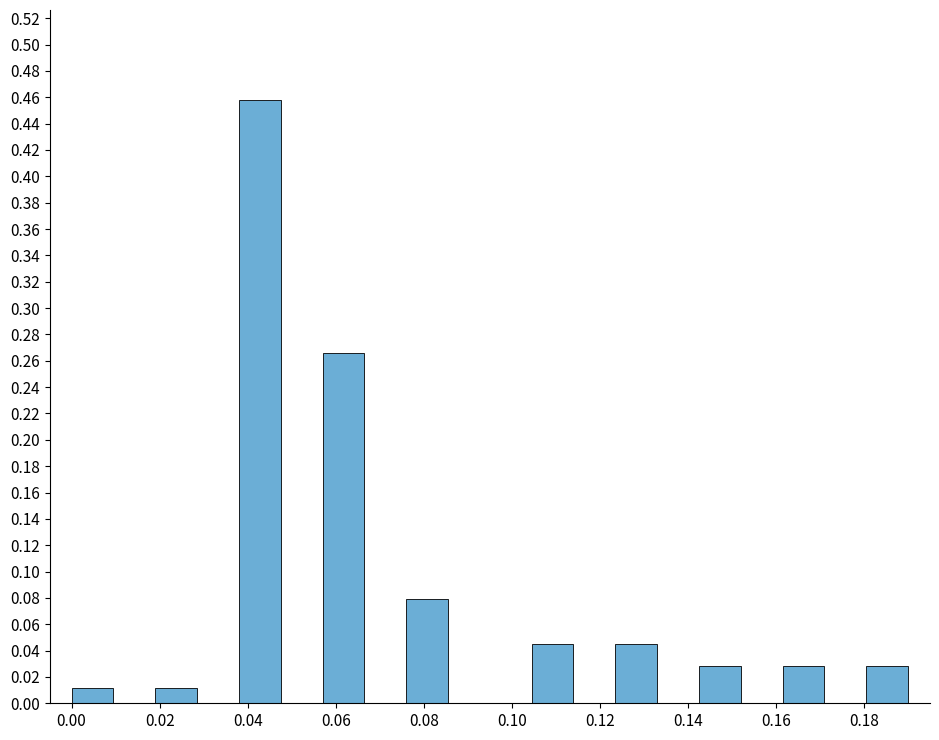

Reading left to right, list every bar in this chart as the range it spans on the x-axis followed by its height. Neither the bar edges nor the heights are printed on the chart, so give them approximately, as read against the axes.

0.000 to 0.010: 0.012
0.010 to 0.020: 0
0.020 to 0.028: 0.012
0.028 to 0.038: 0
0.038 to 0.048: 0.458
0.048 to 0.058: 0
0.058 to 0.066: 0.266
0.066 to 0.076: 0
0.076 to 0.086: 0.080
0.086 to 0.096: 0
0.096 to 0.104: 0
0.104 to 0.114: 0.046
0.114 to 0.124: 0
0.124 to 0.134: 0.046
0.134 to 0.142: 0
0.142 to 0.152: 0.028
0.152 to 0.162: 0
0.162 to 0.172: 0.028
0.172 to 0.180: 0
0.180 to 0.190: 0.028